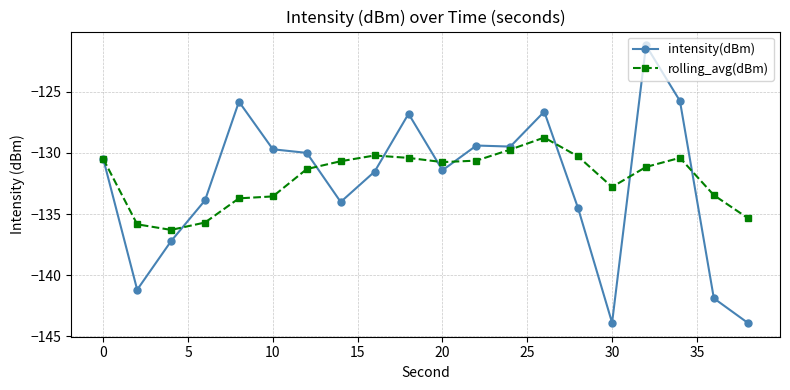

Does the chart display data point markers on the line(s)?

Yes